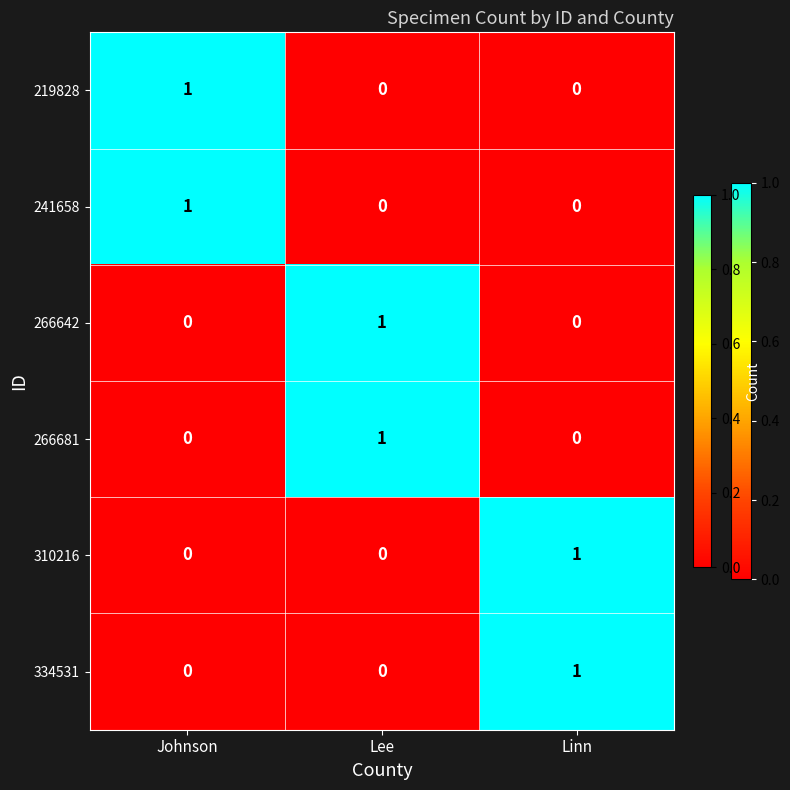

Is the value of 241658 at Linn greater than the value of 334531 at Linn?

No